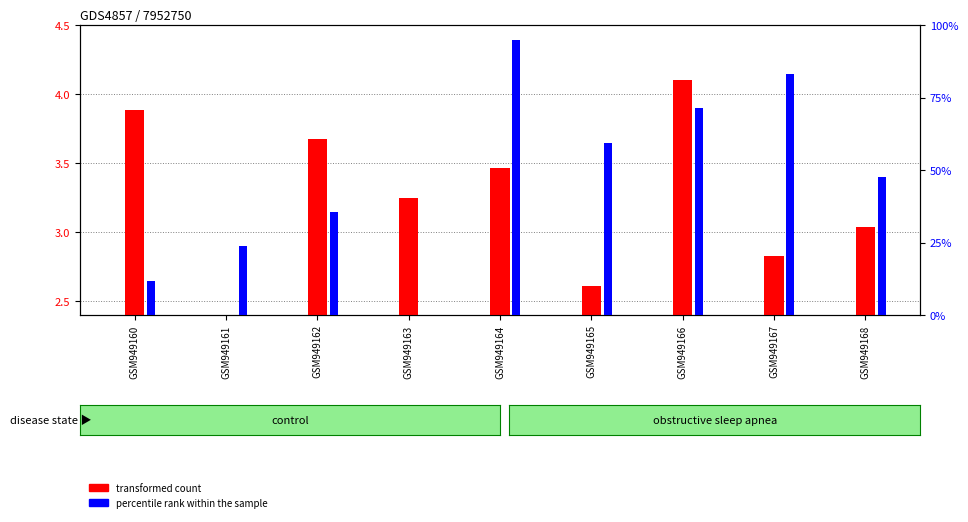

What is the sum of the transformed count values at GSM949162 and GSM949167?

6.5